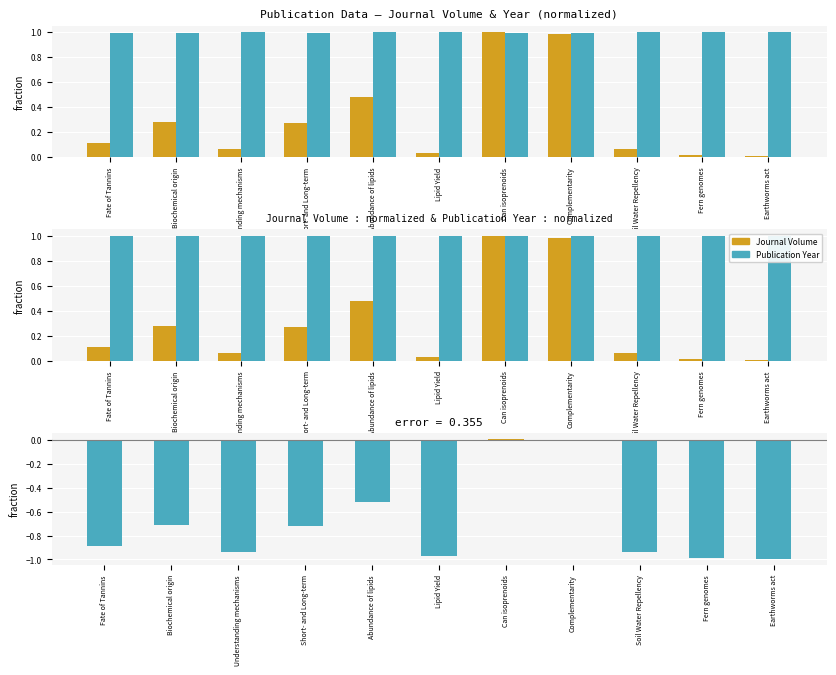

List the labels in order of value, smallest first.

Earthworms act, Fern genomes, Lipid Yield, Understanding mechanisms, Soil Water Repellency, Fate of Tannins, Short- and Long-term, Biochemical origin, Abundance of lipids, Complementarity, Can isoprenoids